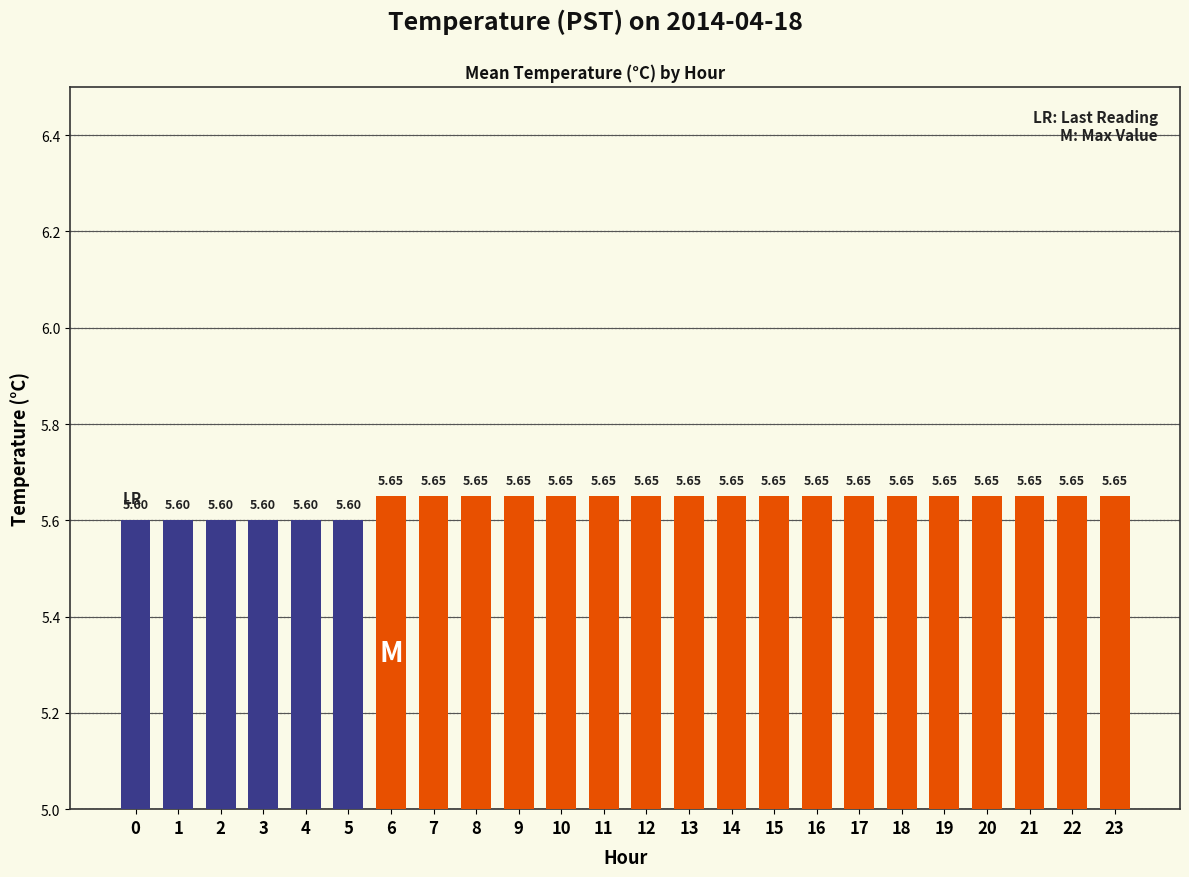

What is the ratio of the value at 5 to the value at 23?

1.0